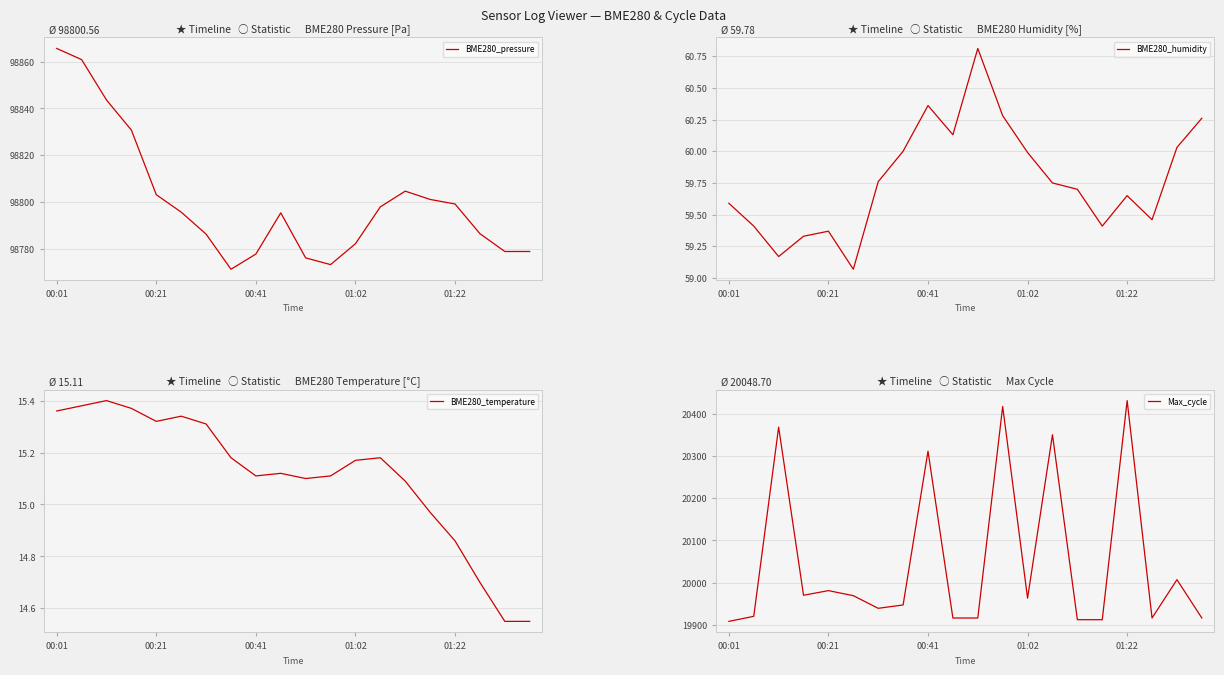

Which series has the largest total across all categories?

BME280_pressure